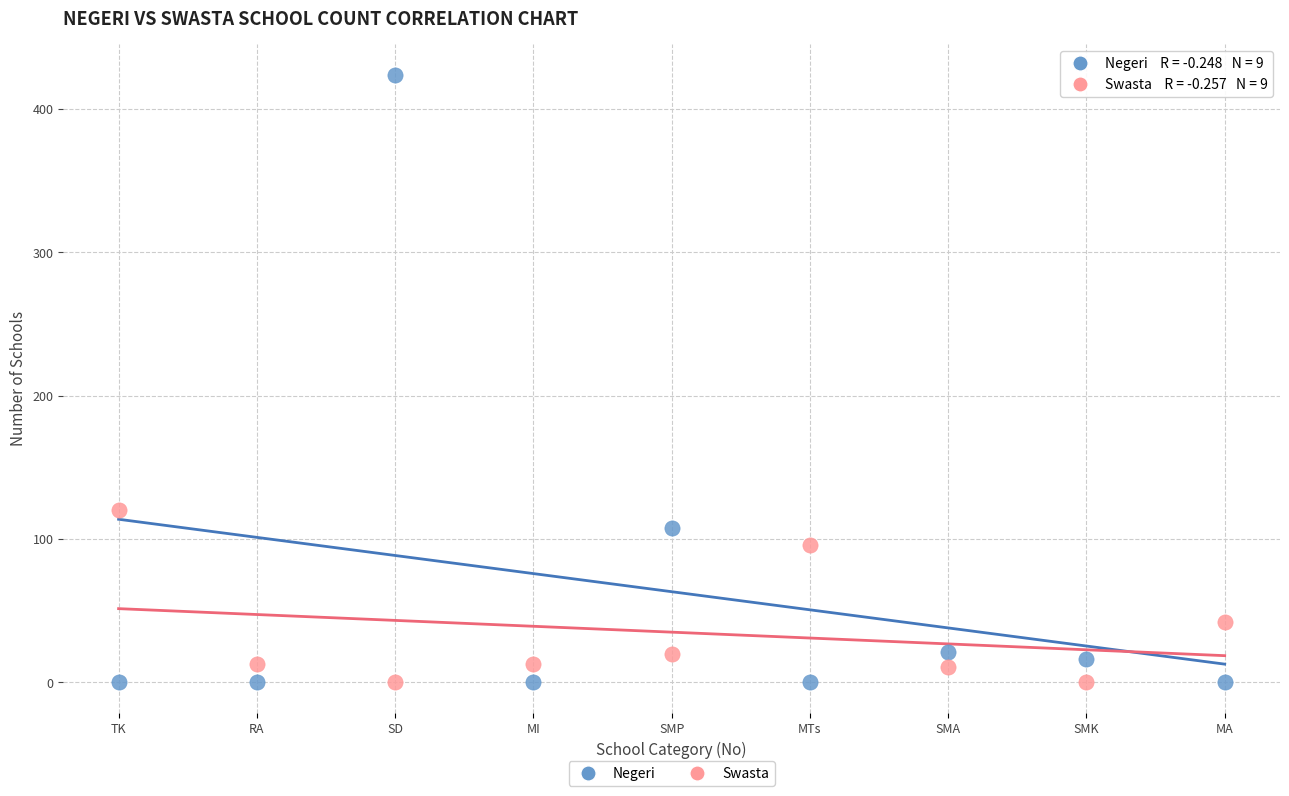

What are all the series names shown in the legend?

Negeri, Swasta